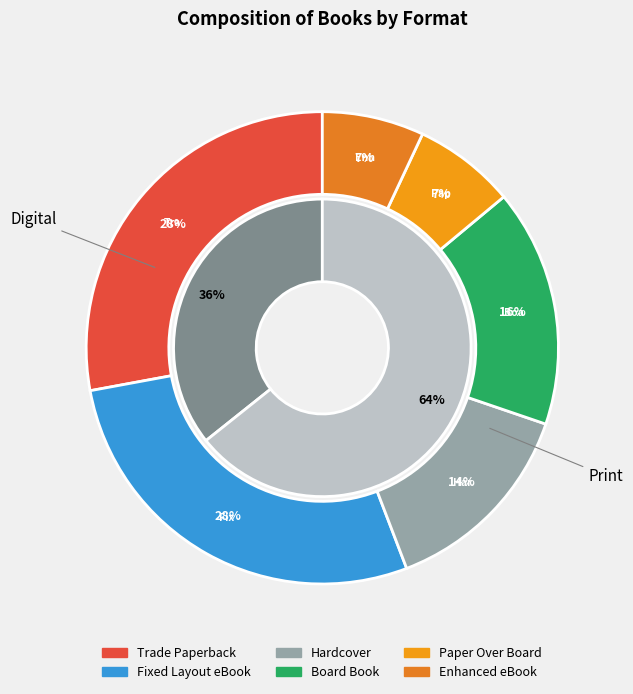

What is the smallest slice in the pie chart?

Paper Over Board